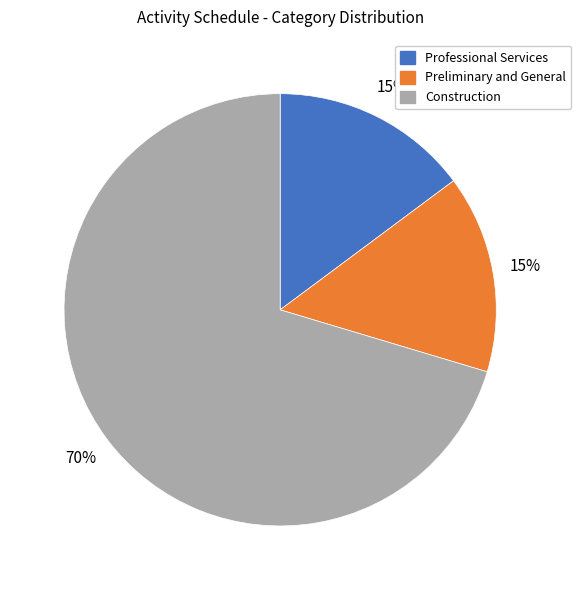

Approximately how many times larger is the value at Preliminary and General compared to Professional Services?

1.0